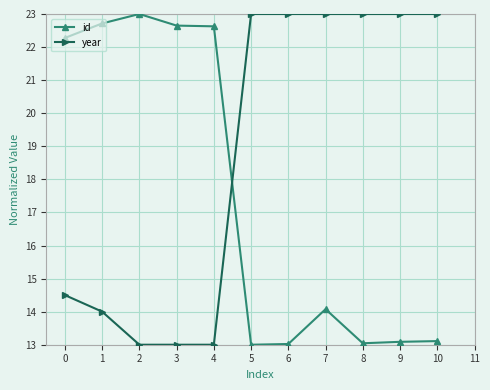

What is the sum of all id values?

192.6